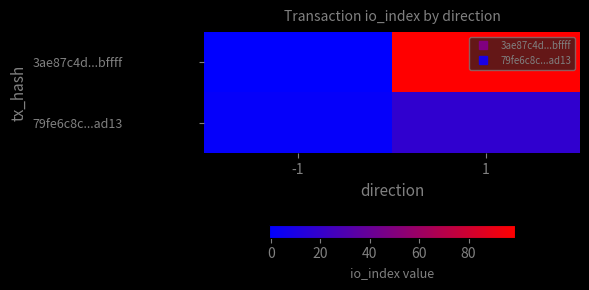

At which category is the sum across all series the highest?

1